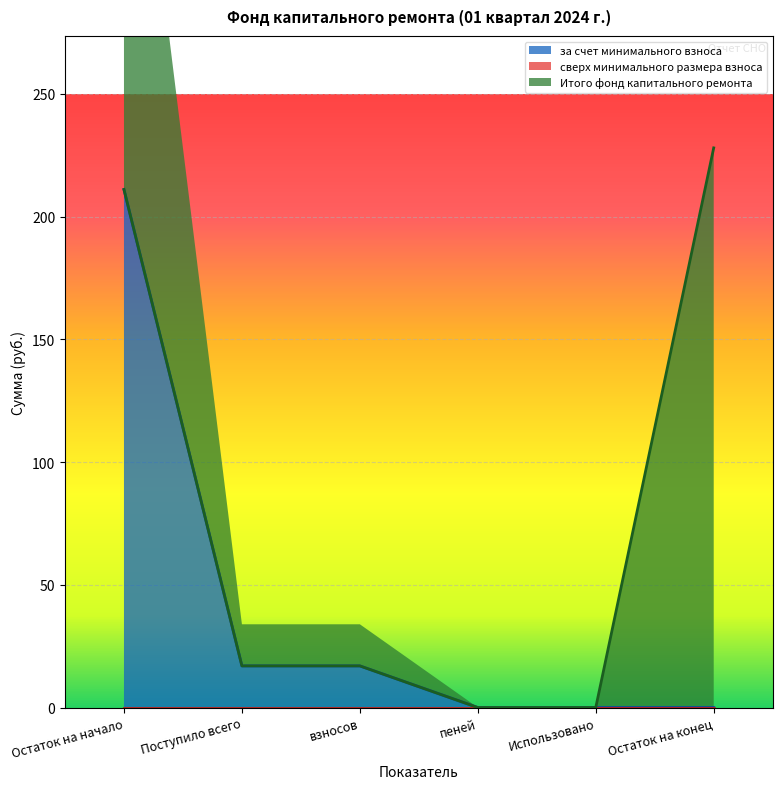

Which series changed the most between Остаток на начало and взносов?

за счет минимального взноса